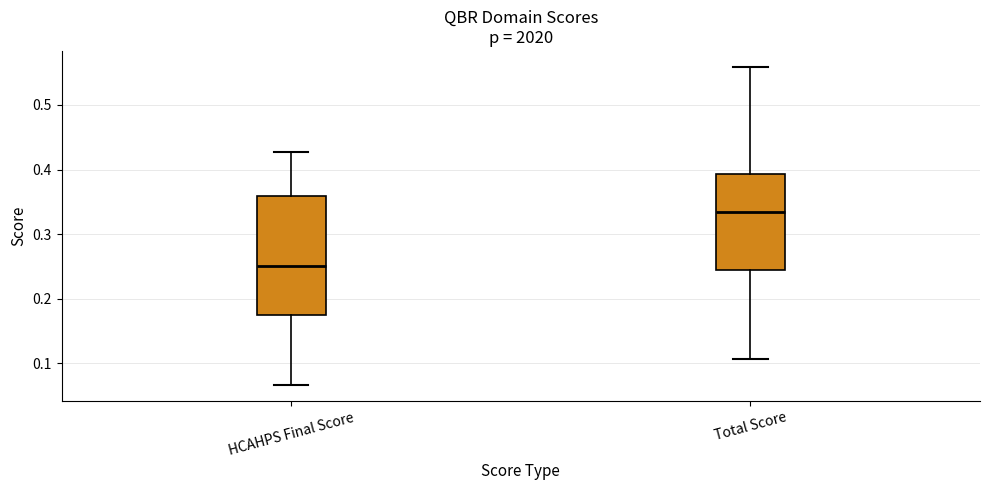

Comparing the boxes themselves (not the whiskers), which one is the tallest?

HCAHPS Final Score